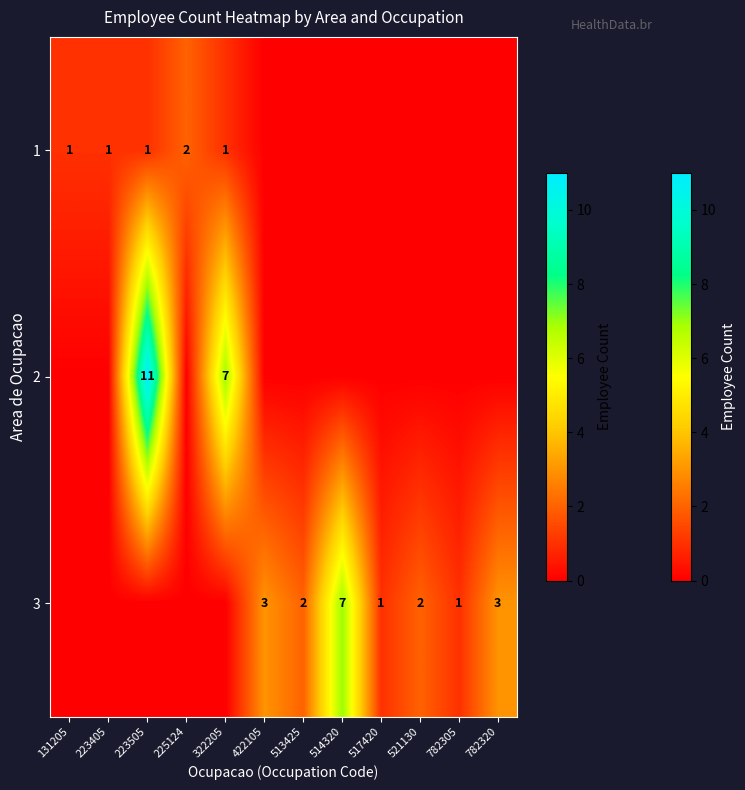

Is it true that 1 equals 2 at 225124?

True